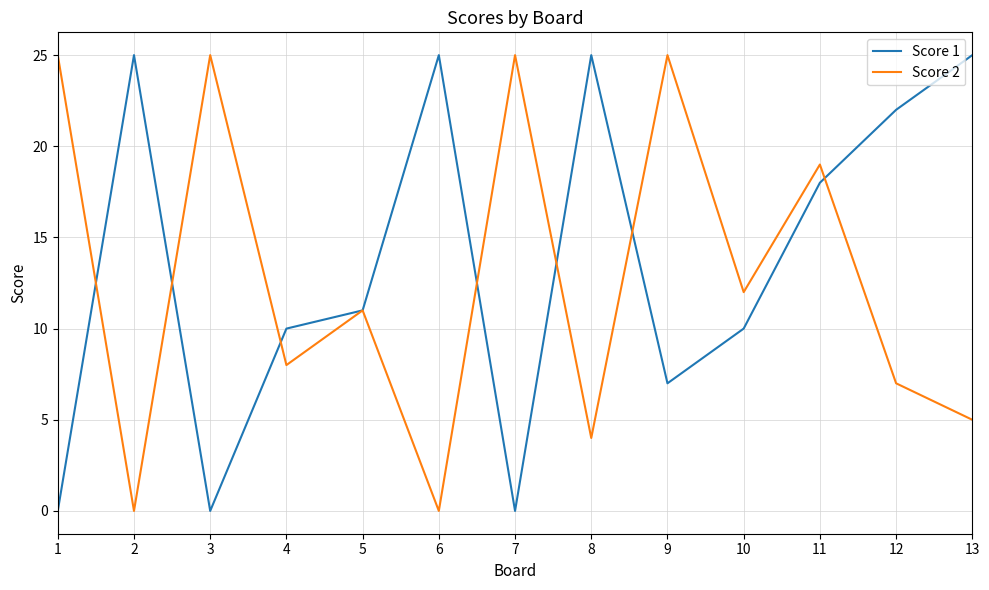

What is the maximum value shown in the chart?

25